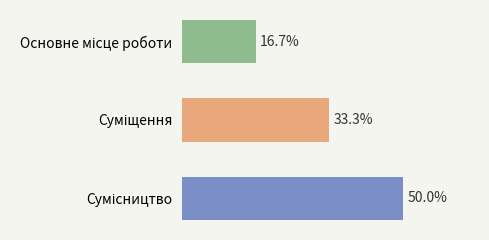

Are the bars horizontal?

Yes